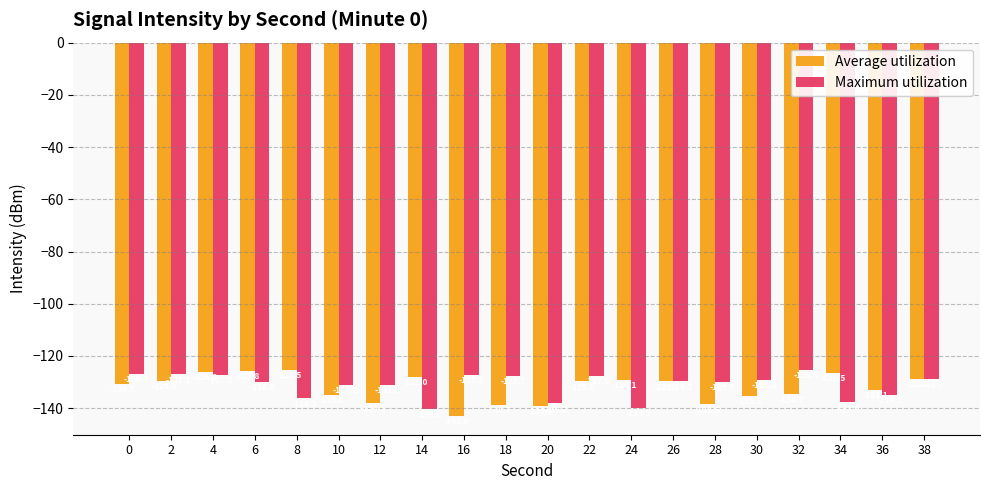

At which category is the sum across all series the highest?

4